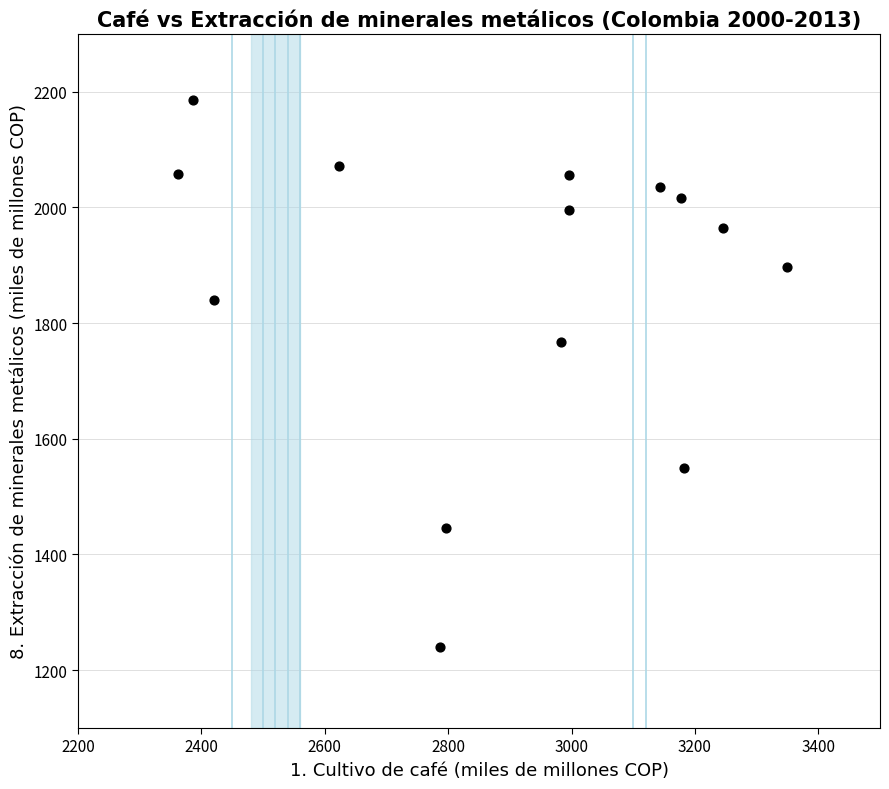

What Y value in the scatter plot is closest to 1712?

1768